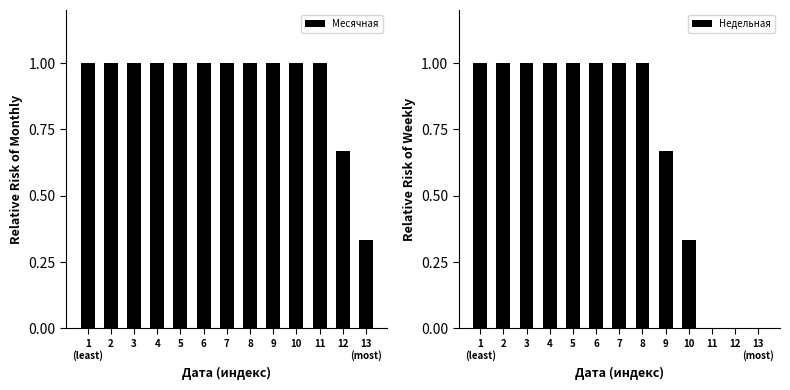

The Недельная series shows 1.0 at 3. True or false?

True